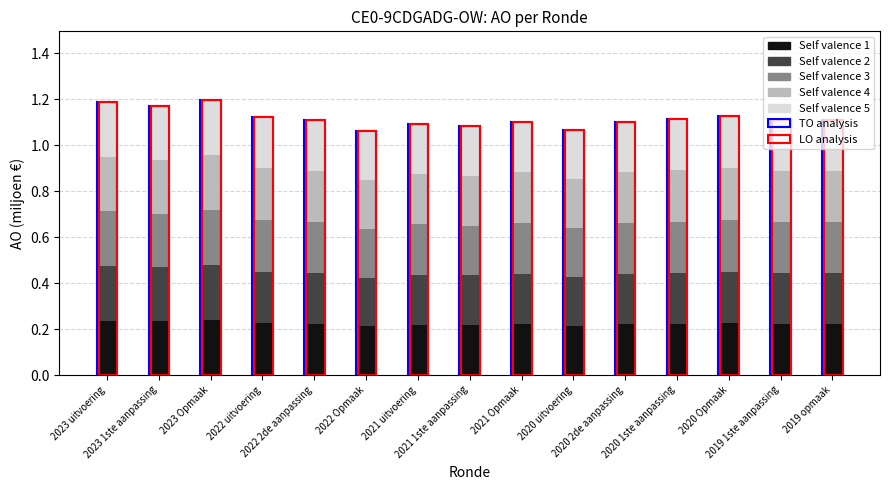

Between 2020 2de aanpassing and 2023 Opmaak, which is larger?

2023 Opmaak